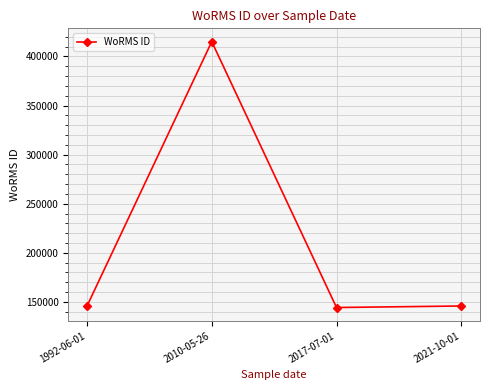

Where is the first local maximum?

2010-05-26